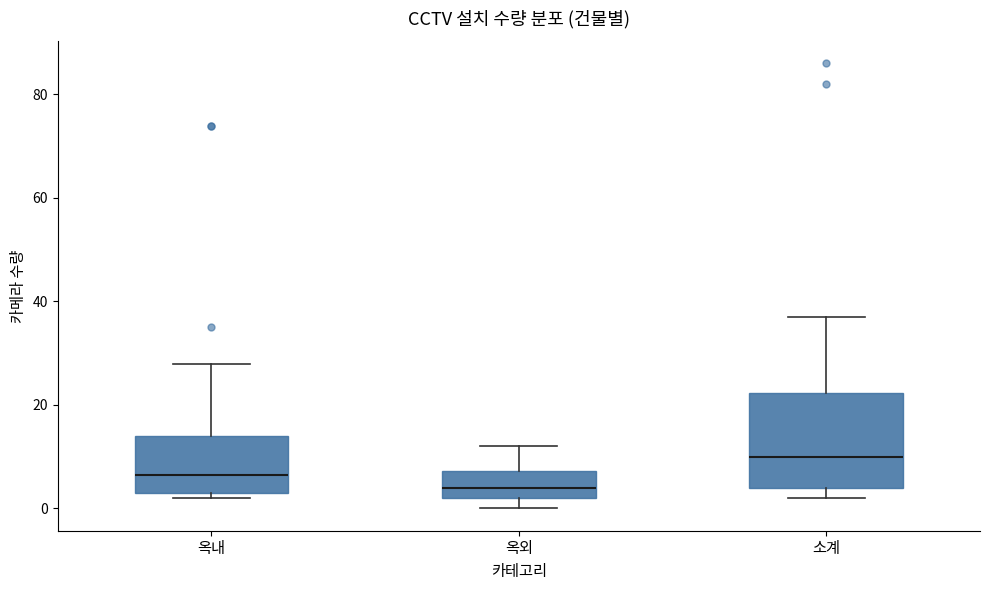

Reading left to right, transcribe this box plot: for each box, give where its median line is, the range the box spans, and where its two whiskers end, as read against the y-axis. The values are not printed on the chart, so give them approximately, as read against the axis.

옥내: median 6, box 4 to 14, whiskers 2 to 28
옥외: median 4, box 2 to 8, whiskers 0 to 12
소계: median 10, box 4 to 22, whiskers 2 to 38